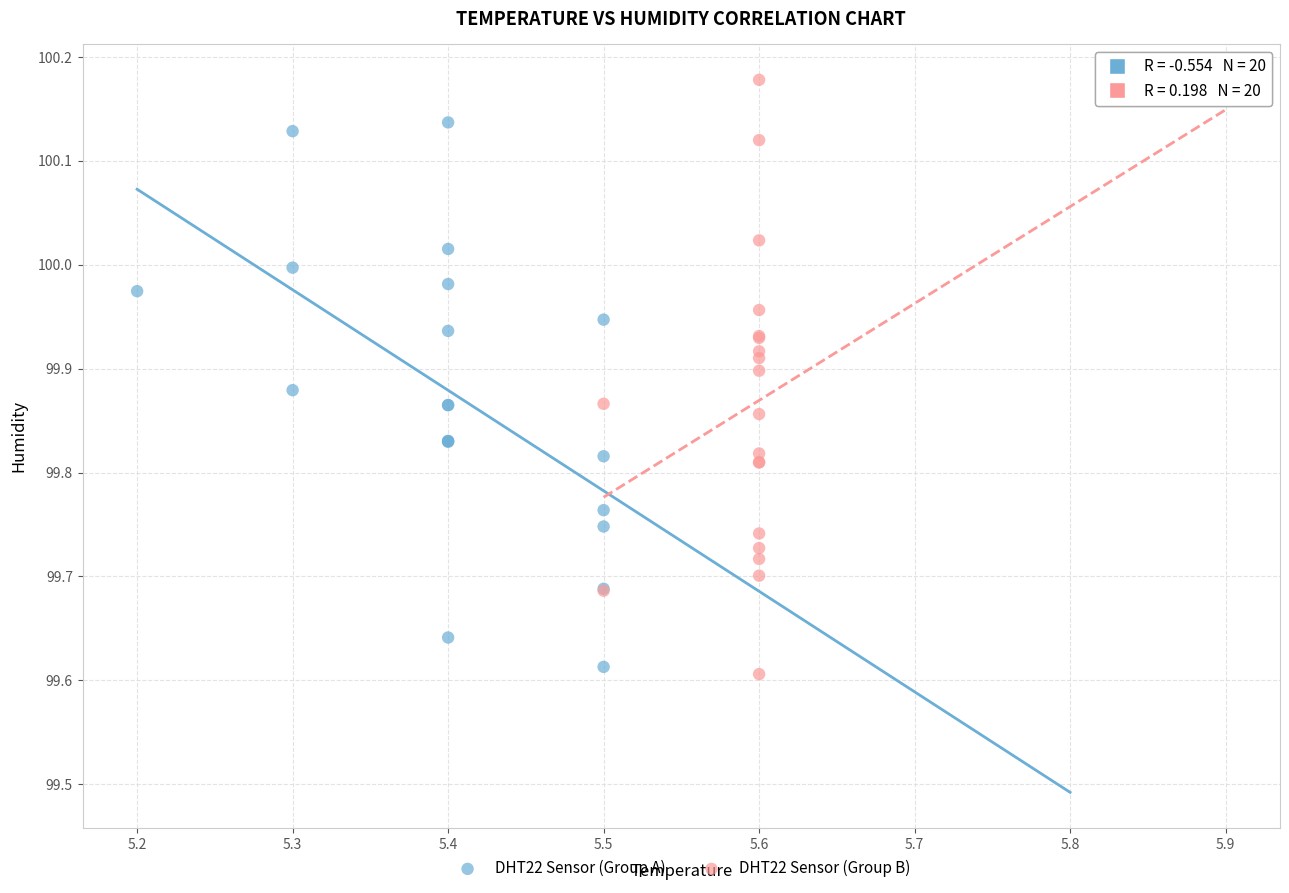

Which series contains the highest Y value?

DHT22 Sensor (Group B)